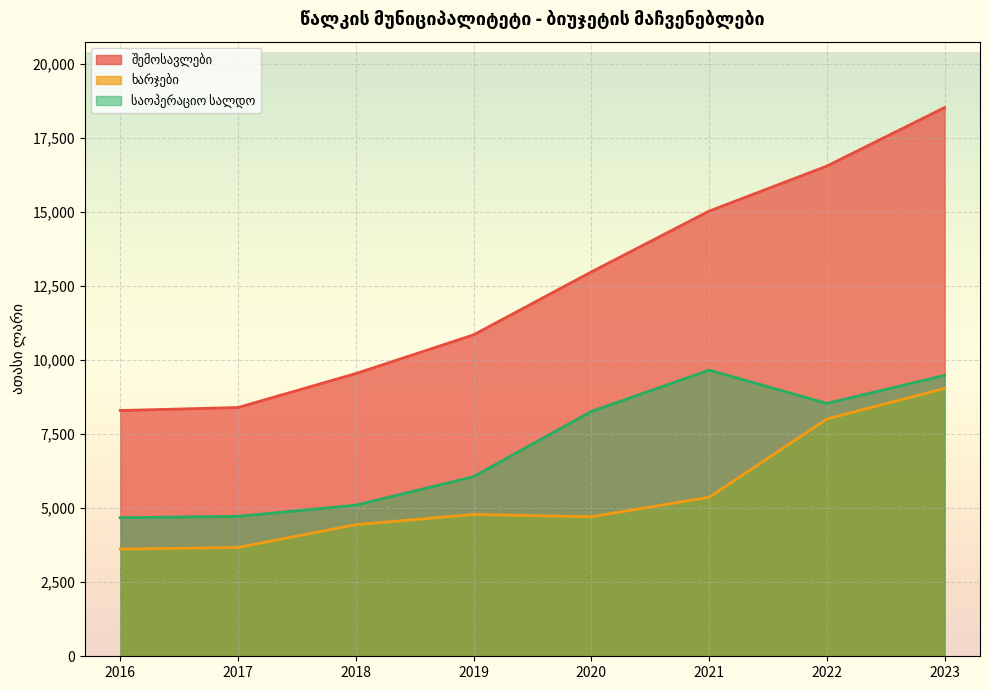

How many lines are shown in the chart?

3